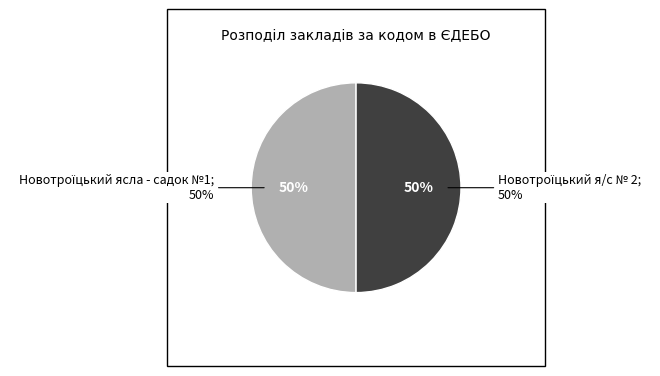

Rank the categories by value from lowest to highest.

Новотроїцький ясла - садок №1, Новотроїцький я/с № 2